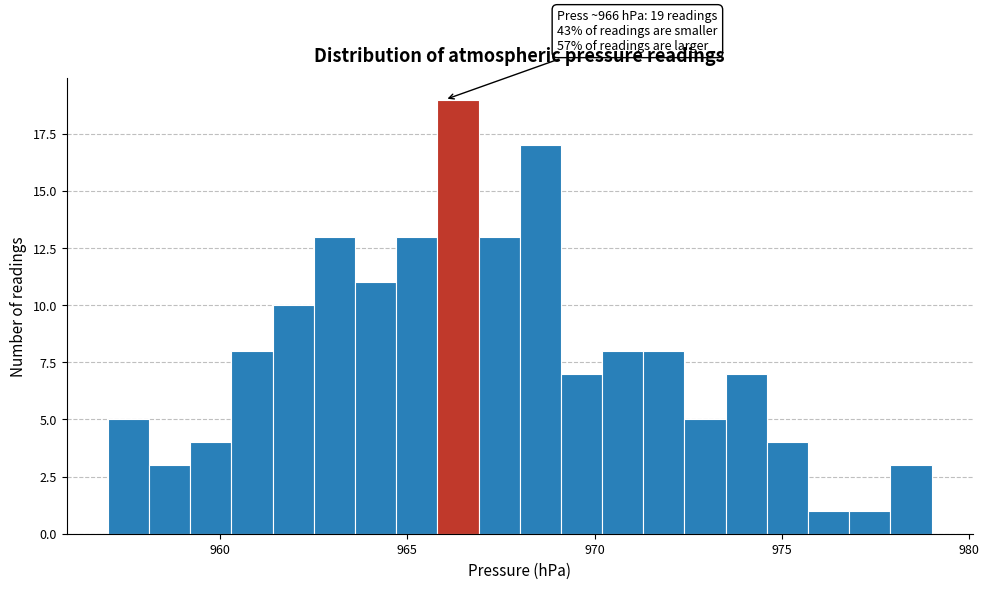

Around what value on the x-axis is the tallest bar? Give the approximate position of its centre, as read against the axis.

966.5